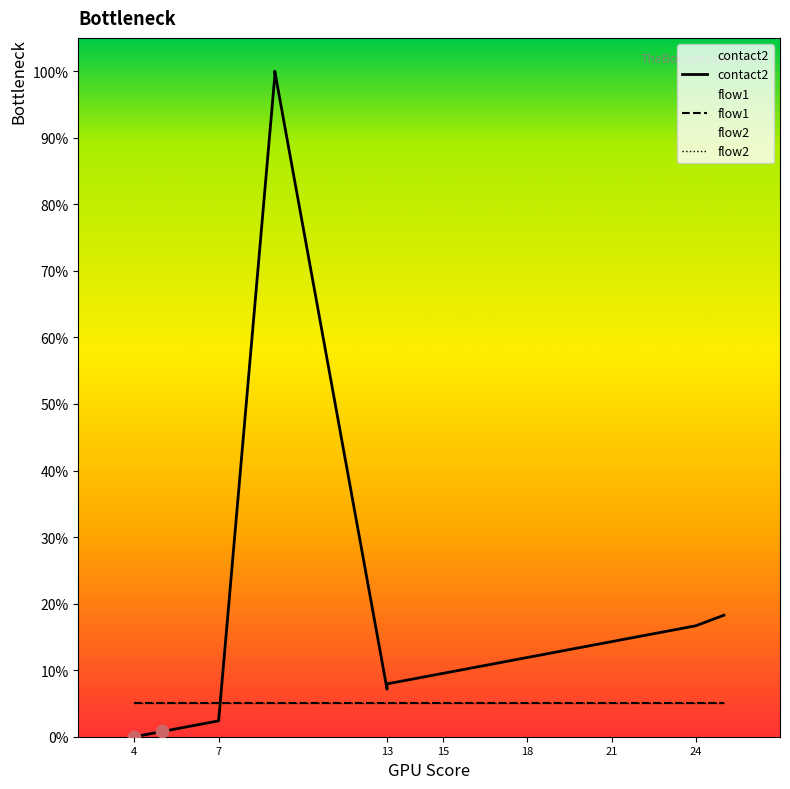

Is the value of contact2 at 12 greater than the value of flow1 at 13?

Yes